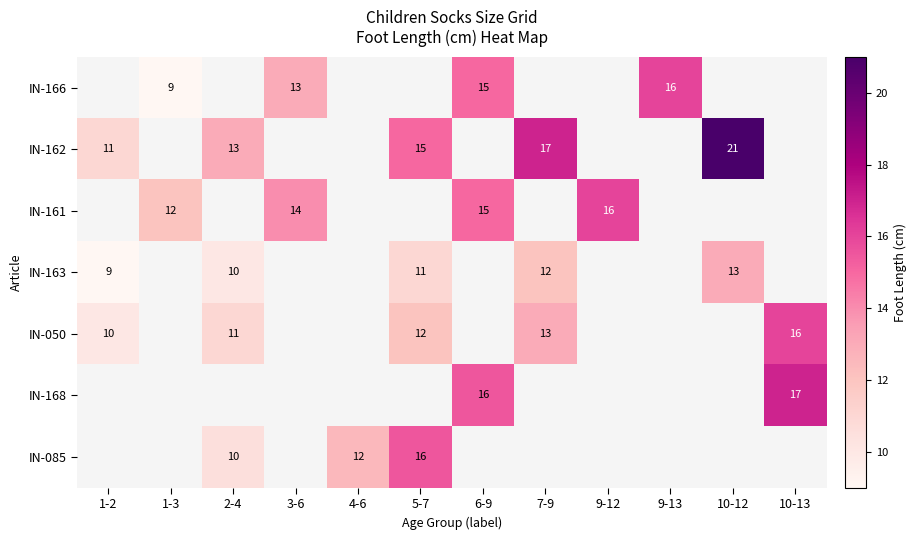

The value of IN-163 at 5-7 is 11. True or false?

True